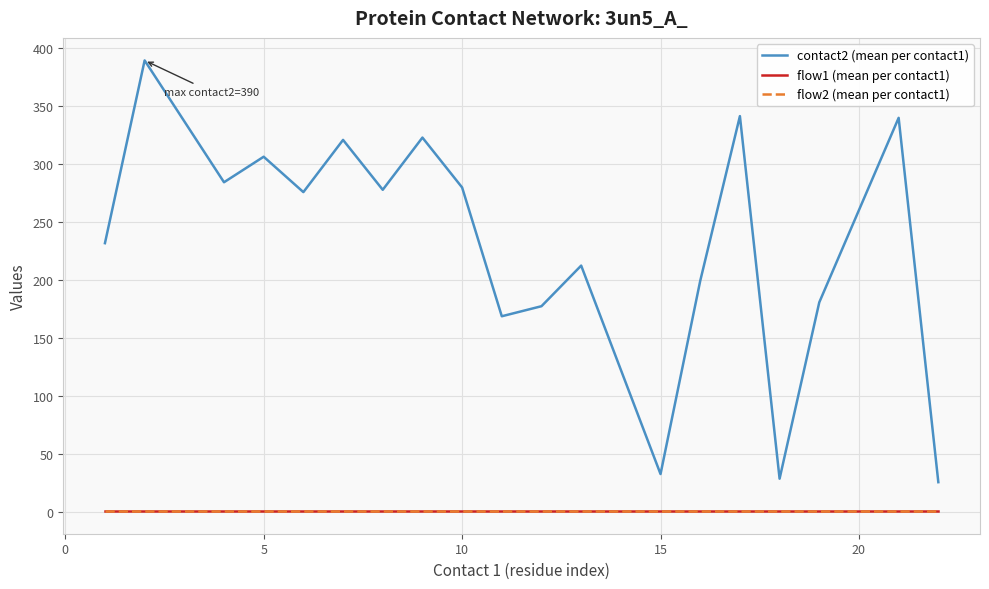

Does the chart display data point markers on the line(s)?

No